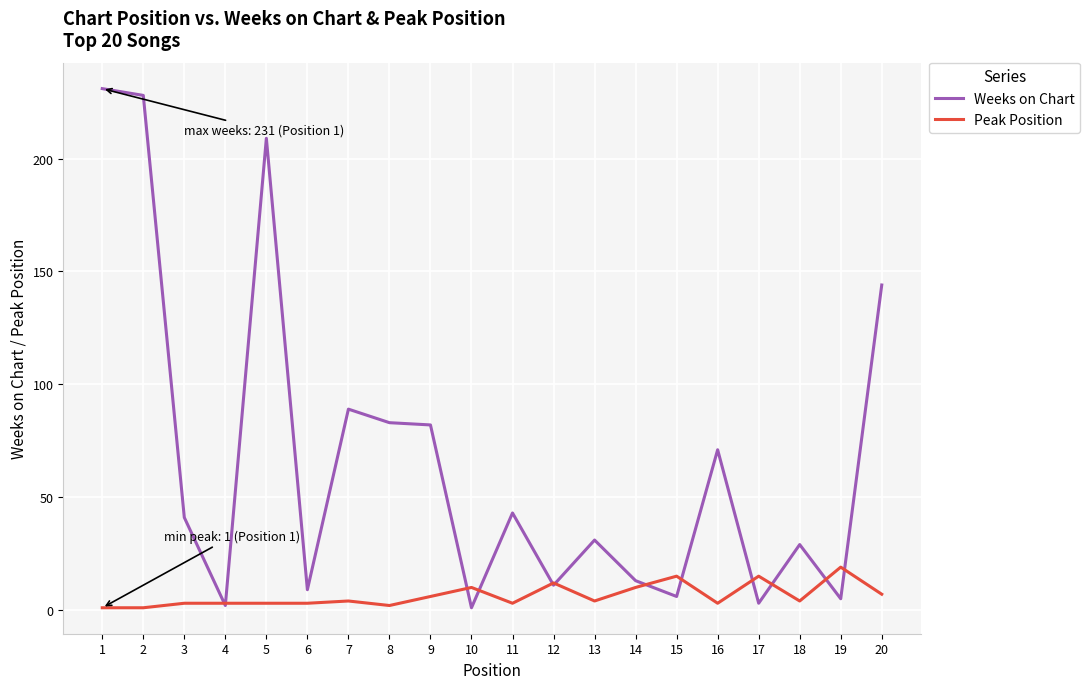

Where is the first local maximum for Weeks on Chart?

5